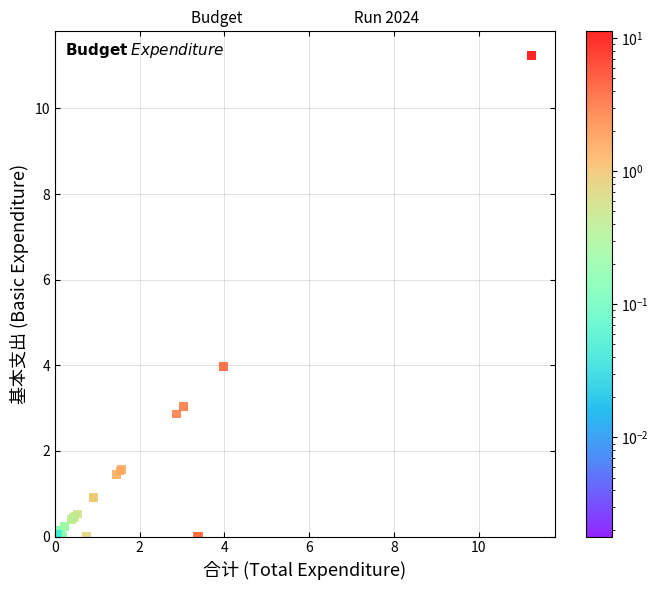

What Y value in the scatter plot is closest to 5?

4.0